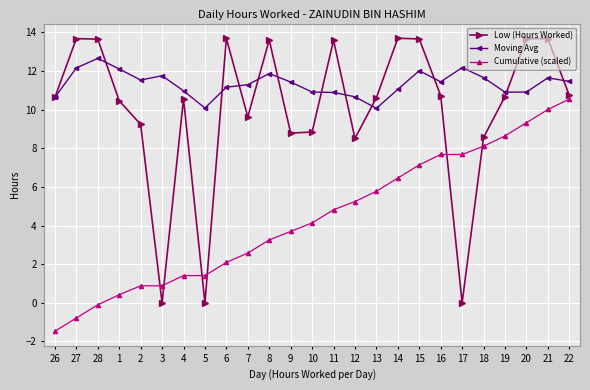

Rank the series by their average value, from lowest to highest.

Cumulative (scaled), Low (Hours Worked), Moving Avg